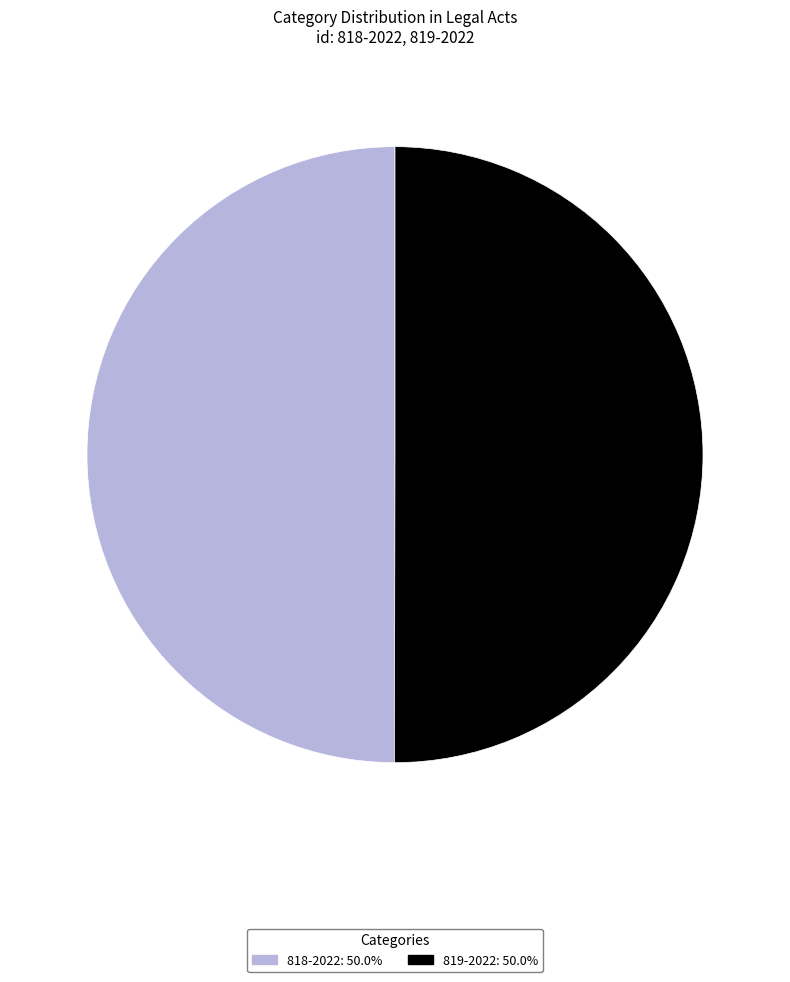

The 818-2022 slice represents 44% of the pie. True or false?

False